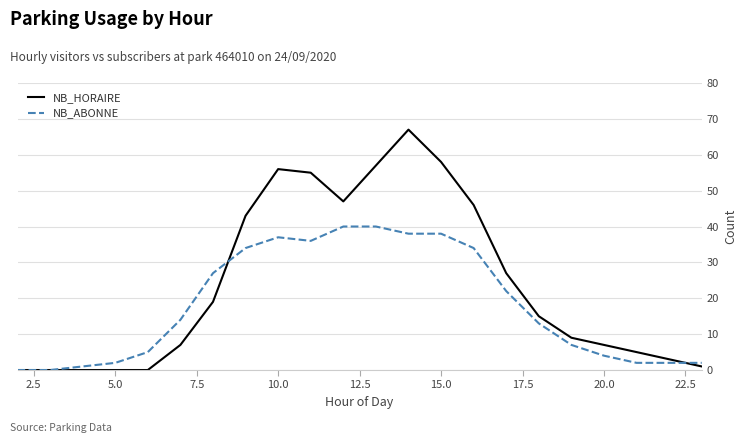

What are all the series names shown in the legend?

NB_HORAIRE, NB_ABONNE